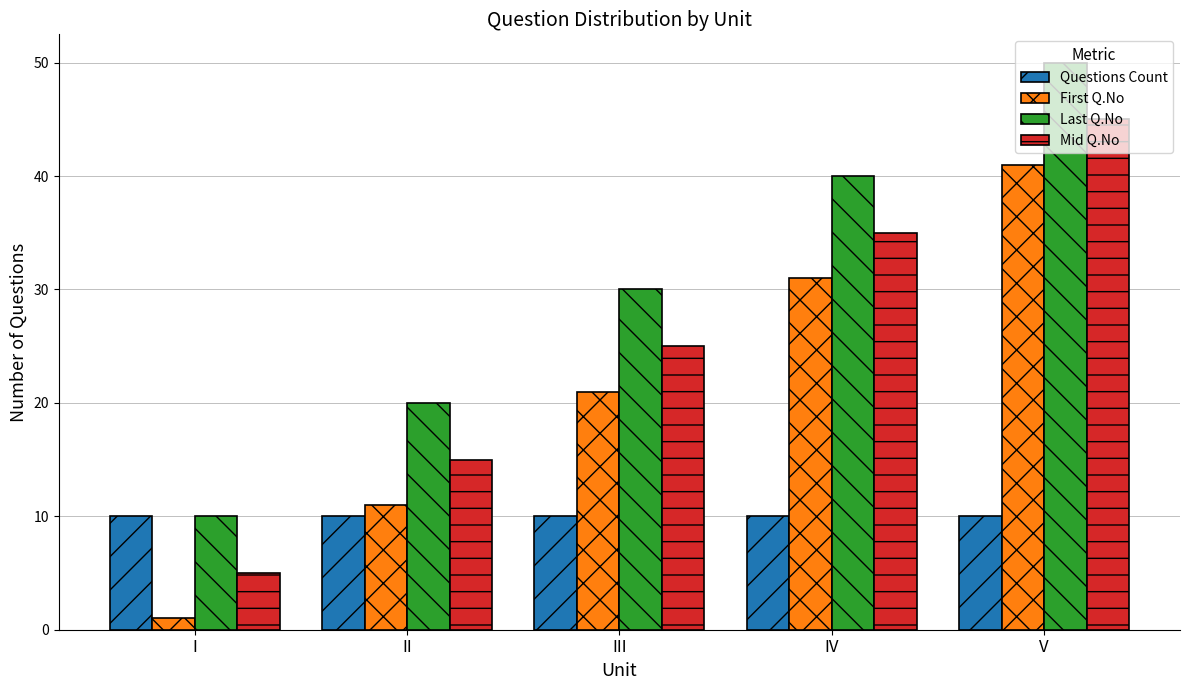

What is the difference between the maximum and minimum values in the Last Q.No series?

40